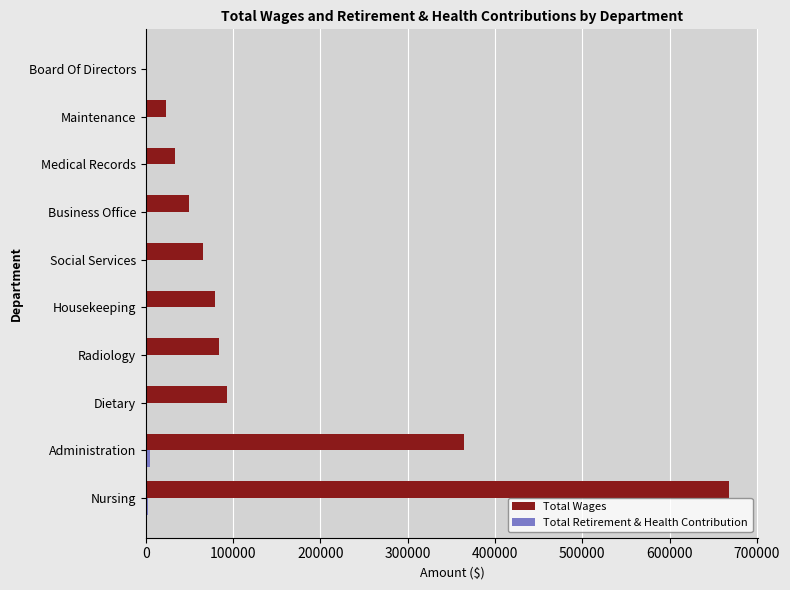

What is the sum of all Total Wages values?

1462145